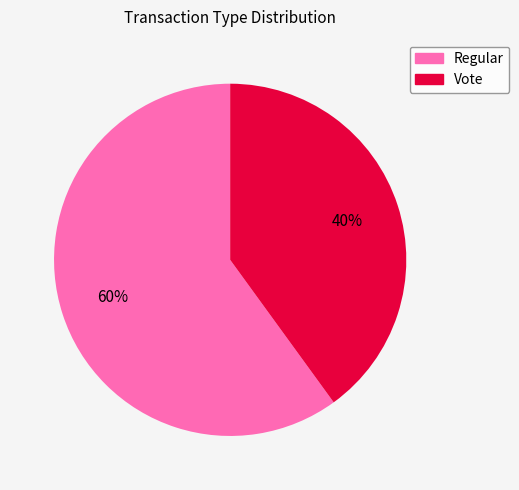

Which has a higher value, Vote or Regular?

Regular